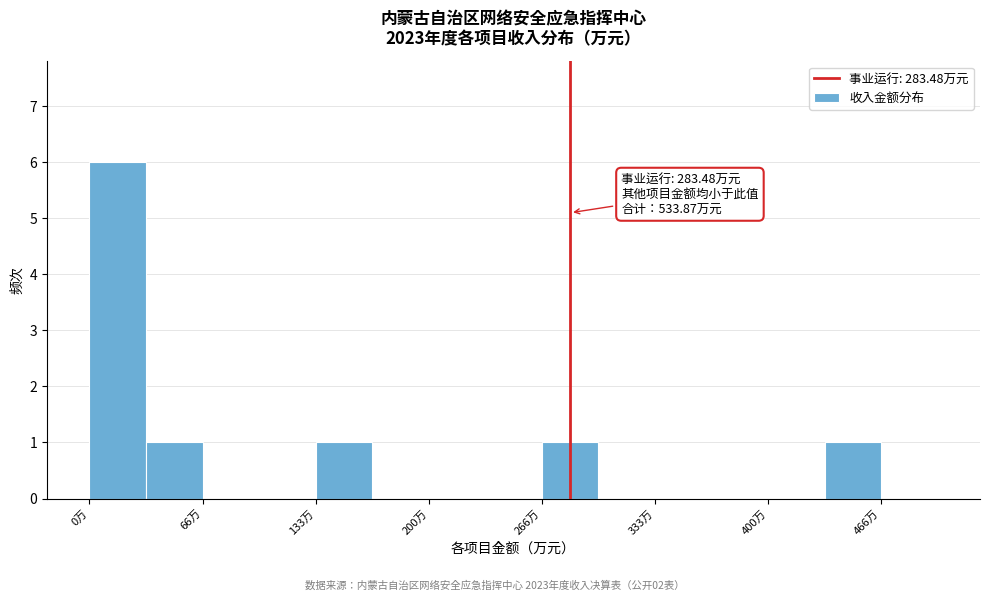

Around what value on the x-axis is the tallest bar? Give the approximate position of its centre, as read against the axis.

20